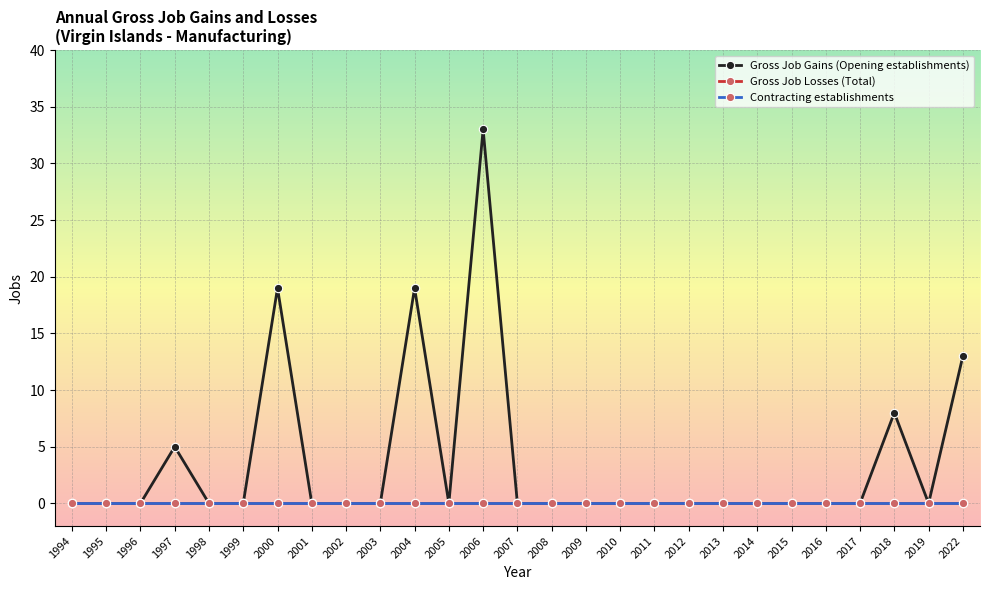

How many distinct data groups are displayed?

3